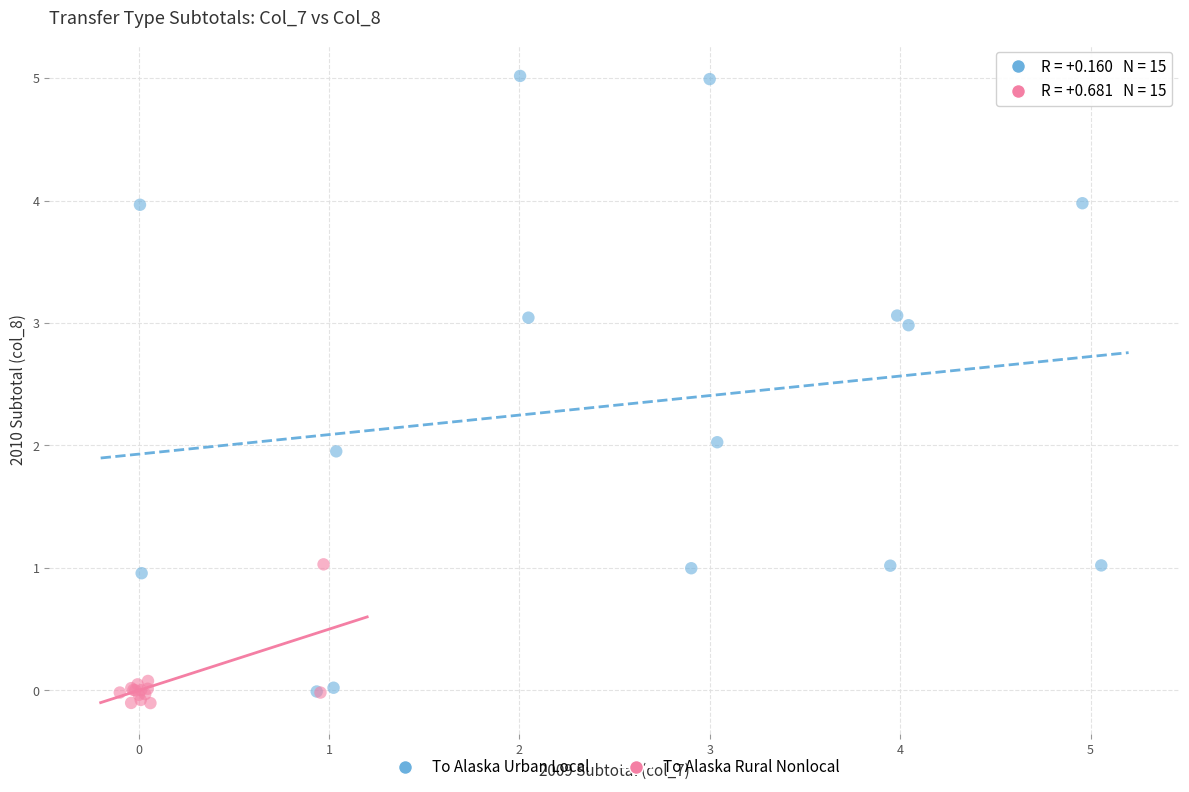

What are all the series names shown in the legend?

To Alaska Urban Local, To Alaska Rural Nonlocal